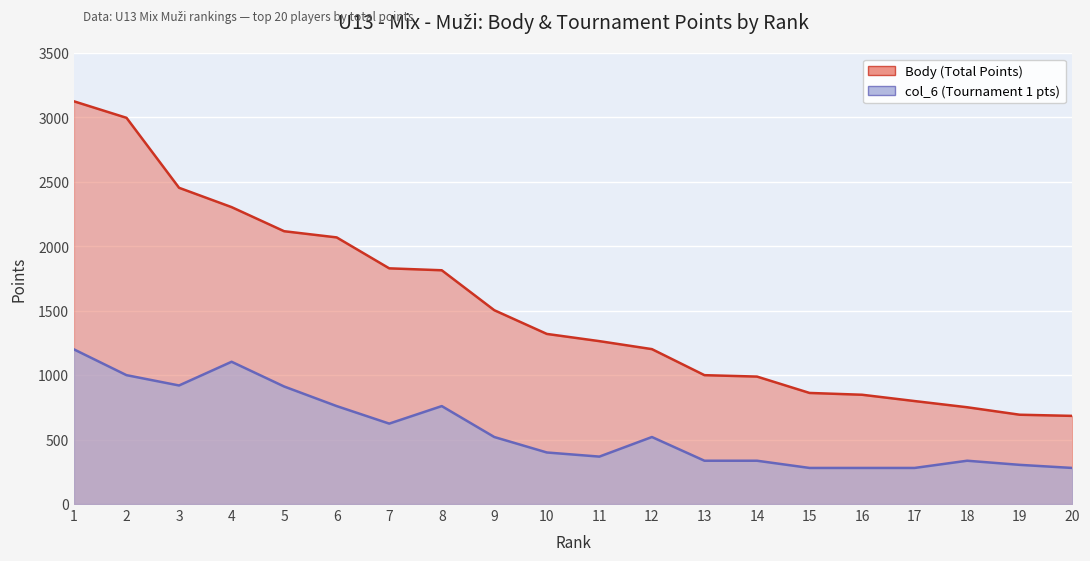

At how many categories does at least one series exceed 400?

20